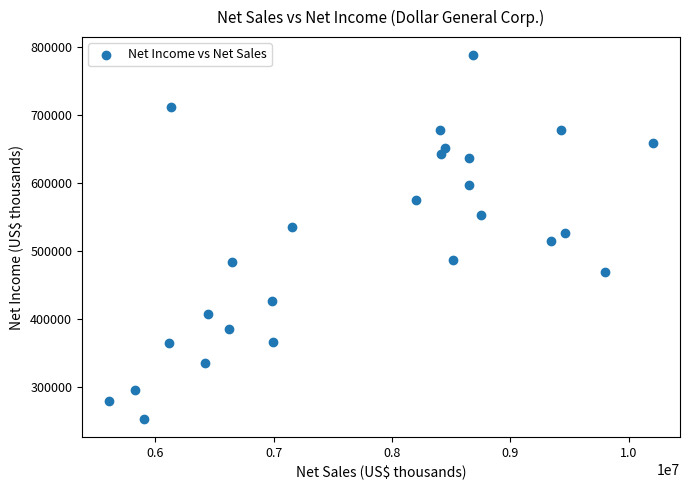

What is the range of X values (max minus min)?

4593282